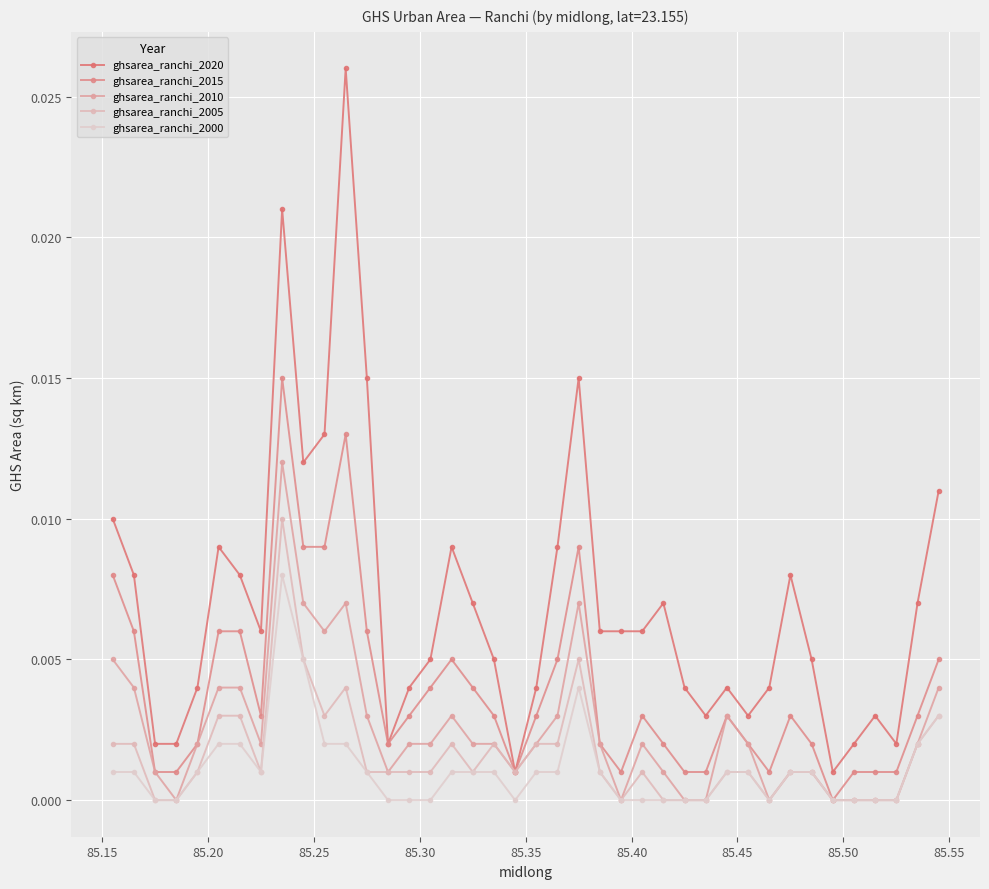

Reading right to left, what are all the values shown in this chart?

ghsarea_ranchi_2020: 0.0	0.0	0.0	0.0	0.0	0.0	0.0	0.0	0.0	0.0	0.0	0.0	0.0	0.0	0.0	0.0	0.0	0.0	0.0	0.0	0.0	0.0	0.0	0.0	0.0	0.0	0.0	0.0	0.0	0.0	0.0	0.0	0.0	0.0	0.0	0.0	0.0	0.0	0.0	0.0
ghsarea_ranchi_2015: 0.0	0.0	0.0	0.0	0.0	0.0	0.0	0.0	0.0	0.0	0.0	0.0	0.0	0.0	0.0	0.0	0.0	0.0	0.0	0.0	0.0	0.0	0.0	0.0	0.0	0.0	0.0	0.0	0.0	0.0	0.0	0.0	0.0	0.0	0.0	0.0	0.0	0.0	0.0	0.0
ghsarea_ranchi_2010: 0.0	0.0	0.0	0.0	0.0	0.0	0.0	0.0	0.0	0.0	0.0	0.0	0.0	0.0	0.0	0.0	0.0	0.0	0.0	0.0	0.0	0.0	0.0	0.0	0.0	0.0	0.0	0.0	0.0	0.0	0.0	0.0	0.0	0.0	0.0	0.0	0.0	0.0	0.0	0.0
ghsarea_ranchi_2005: 0.0	0.0	0.0	0.0	0.0	0.0	0.0	0.0	0.0	0.0	0.0	0.0	0.0	0.0	0.0	0.0	0.0	0.0	0.0	0.0	0.0	0.0	0.0	0.0	0.0	0.0	0.0	0.0	0.0	0.0	0.0	0.0	0.0	0.0	0.0	0.0	0.0	0.0	0.0	0.0
ghsarea_ranchi_2000: 0.0	0.0	0.0	0.0	0.0	0.0	0.0	0.0	0.0	0.0	0.0	0.0	0.0	0.0	0.0	0.0	0.0	0.0	0.0	0.0	0.0	0.0	0.0	0.0	0.0	0.0	0.0	0.0	0.0	0.0	0.0	0.0	0.0	0.0	0.0	0.0	0.0	0.0	0.0	0.0